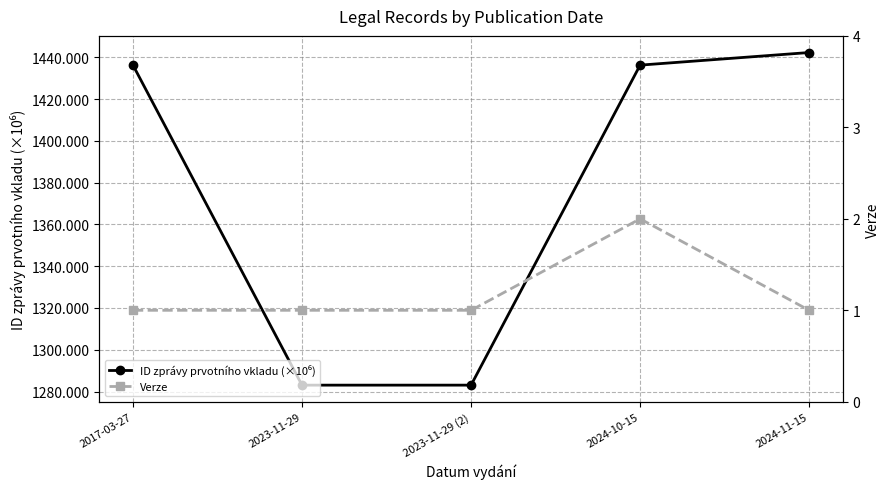

List the series in order of their peak value, highest first.

ID zprávy prvotního vkladu (×10⁶), Verze